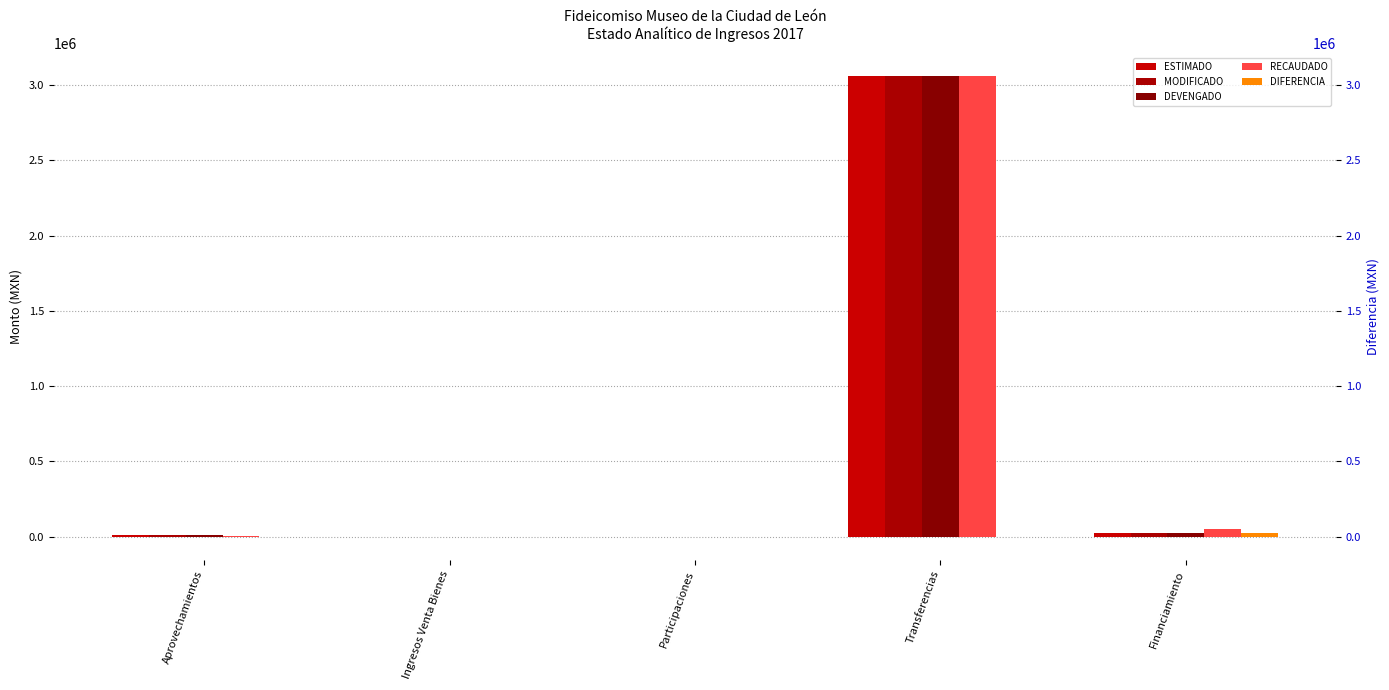

The value of DIFERENCIA at Ingresos Venta Bienes is -159.3. True or false?

False